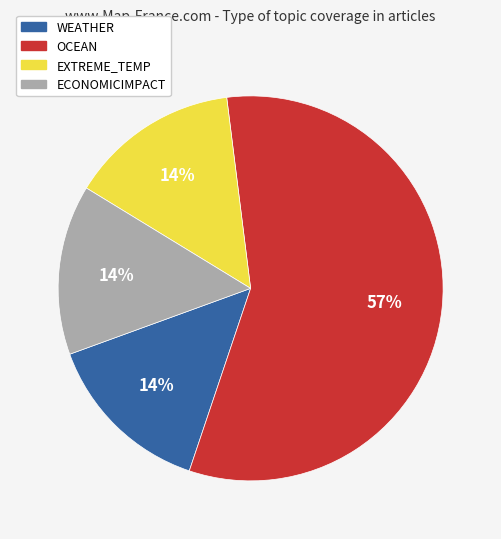

To the nearest percent, what is the difference between the largest and smallest slice percentages?

43%